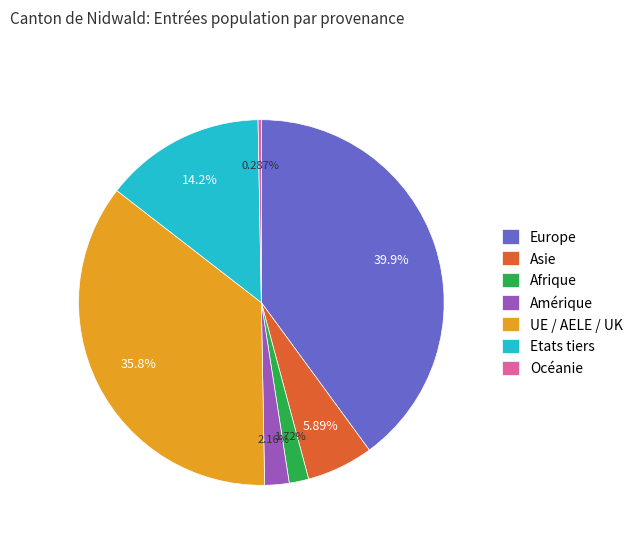

Is there a majority slice in this chart?

No